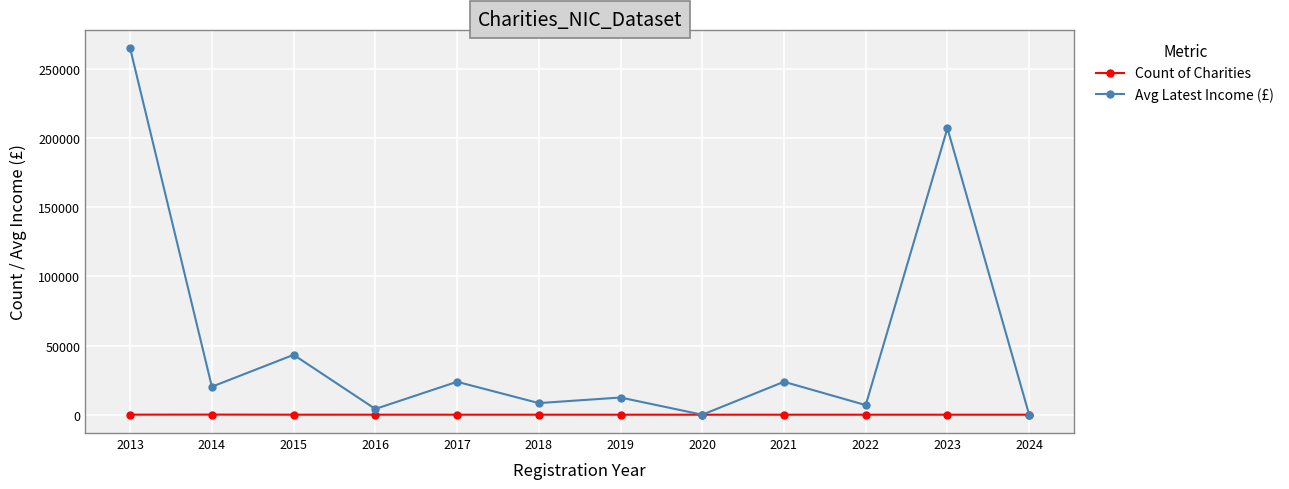

Which series changed the most between 2015 and 2023?

Avg Latest Income (£)